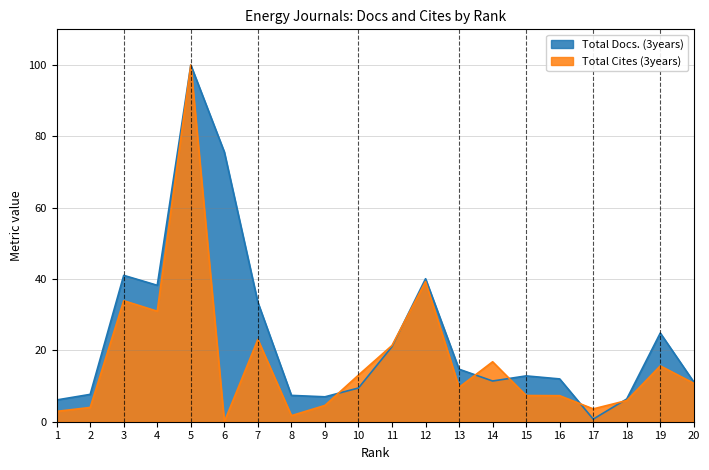

At which label does Total Docs. (3years) reach its peak?

5